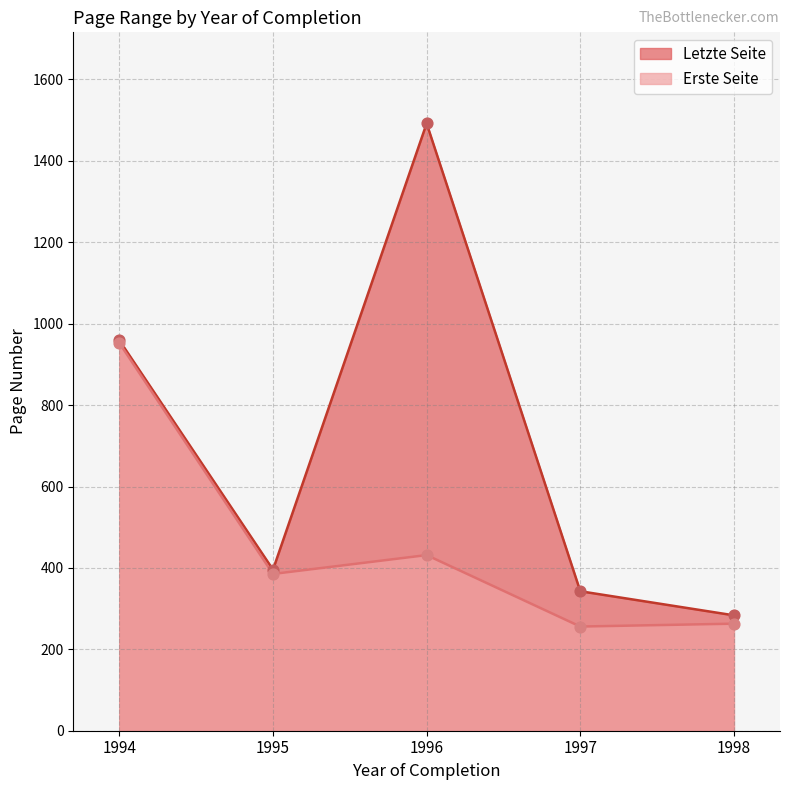

Which series contains the lowest Y value?

Erste Seite